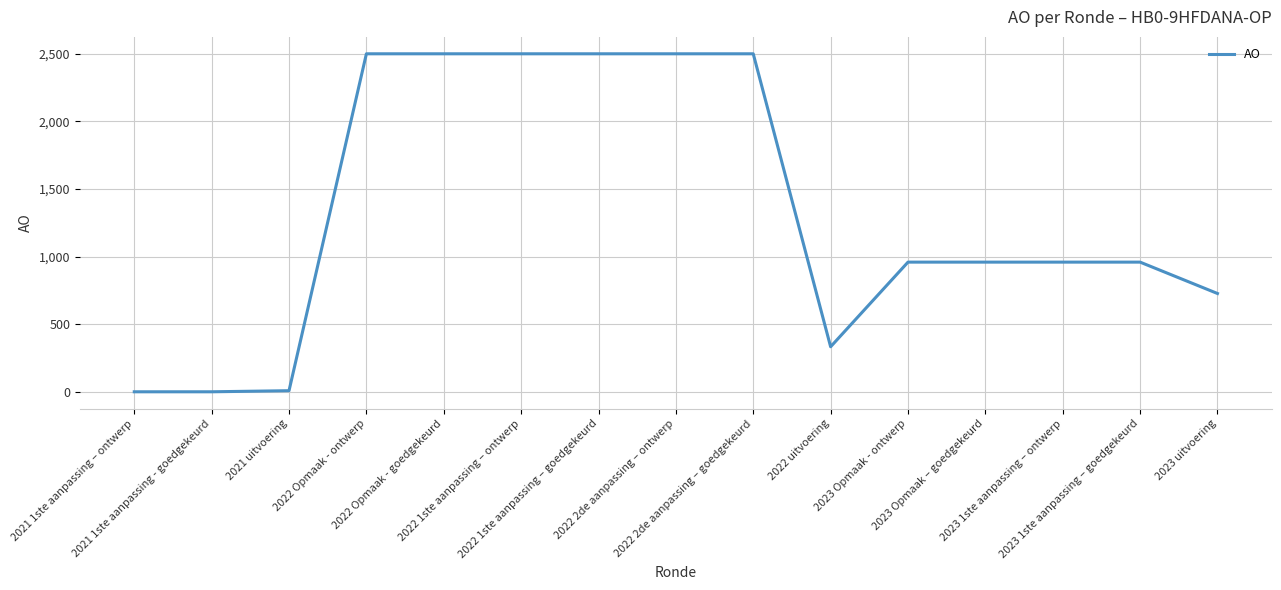

What is the difference between the maximum and minimum values?

2500